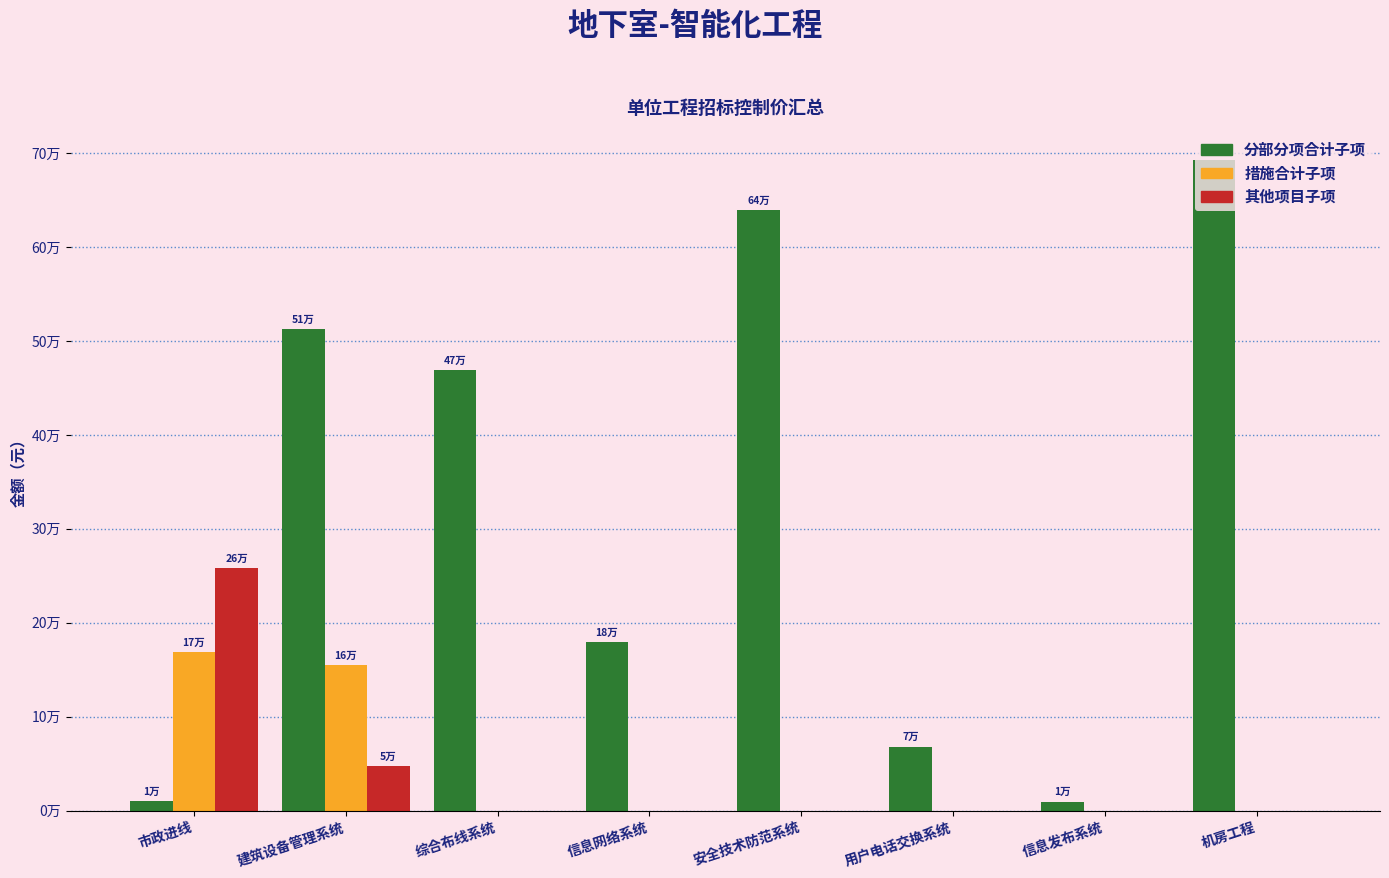

Which series has the largest range (max minus min)?

分部分项合计子项